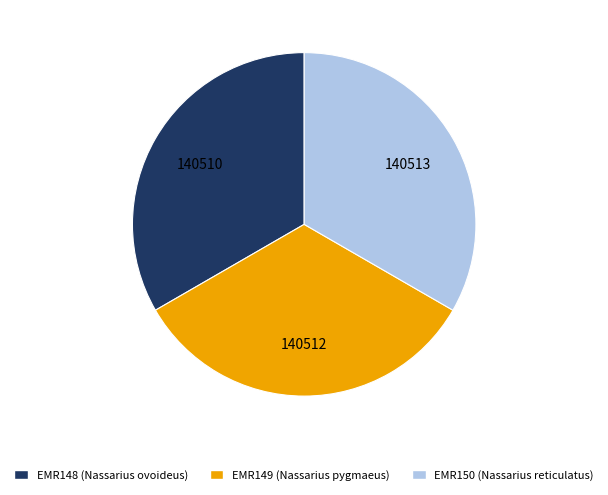

Is the sum of EMR149 (Nassarius pygmaeus) and EMR148 (Nassarius ovoideus) greater than half?

Yes